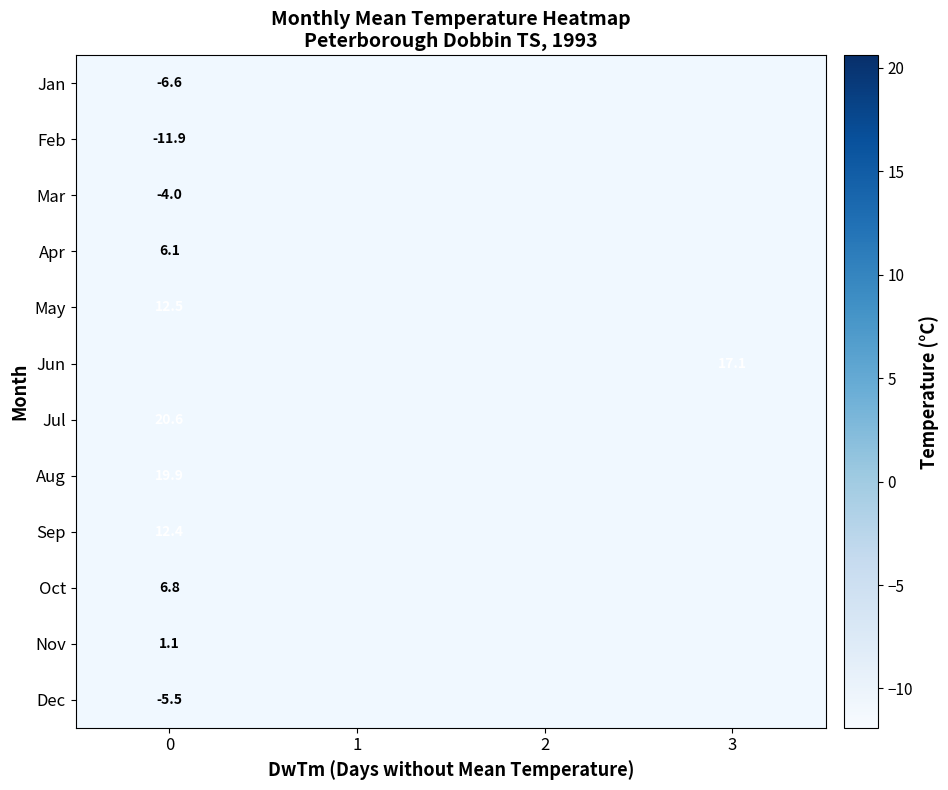

Count the number of categories in the chart.

4